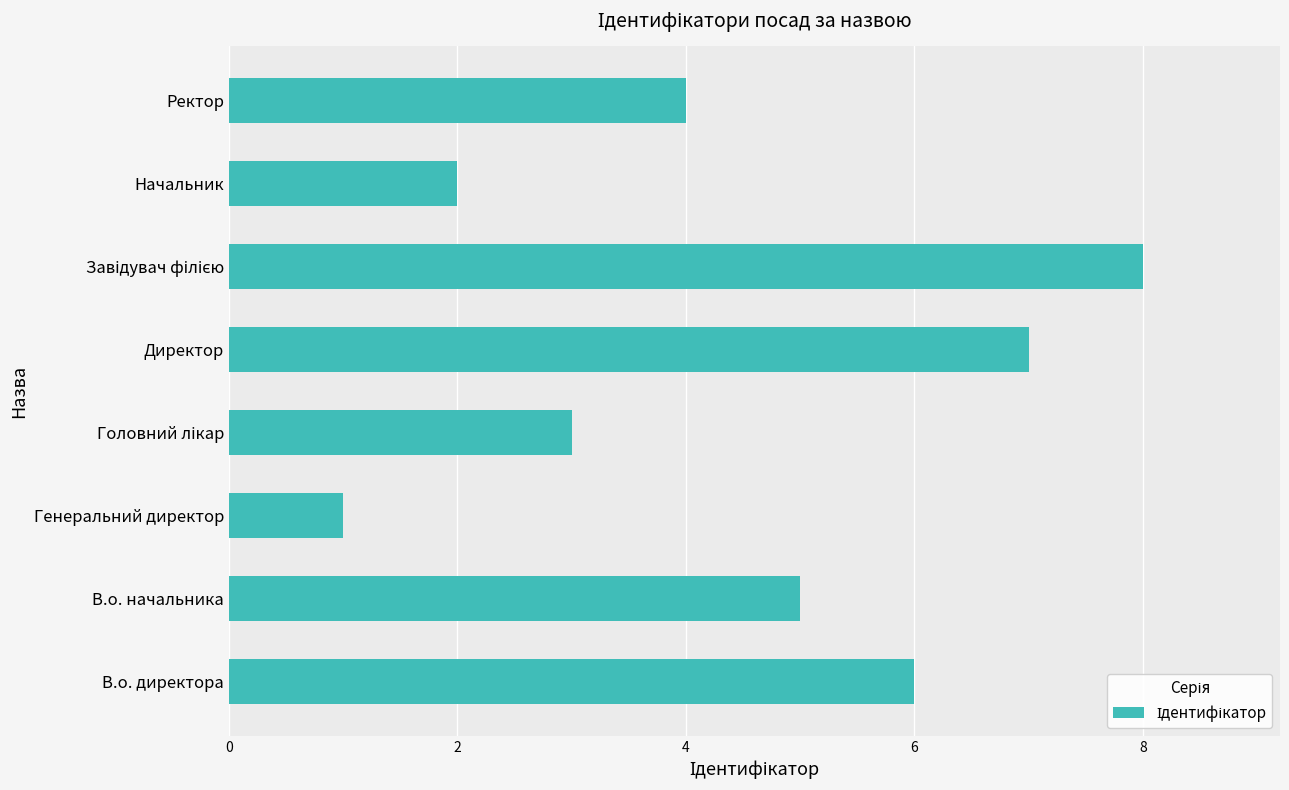

At which category does the chart reach its minimum across all series?

Генеральний директор